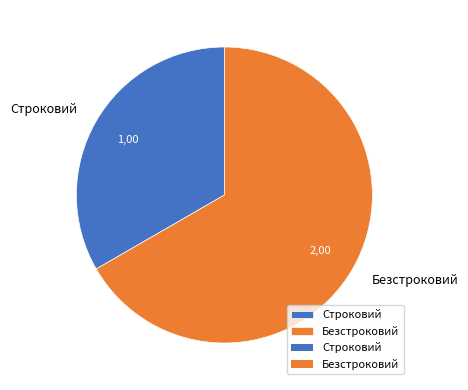

True or false: Строковий accounts for 33% of the total.

True